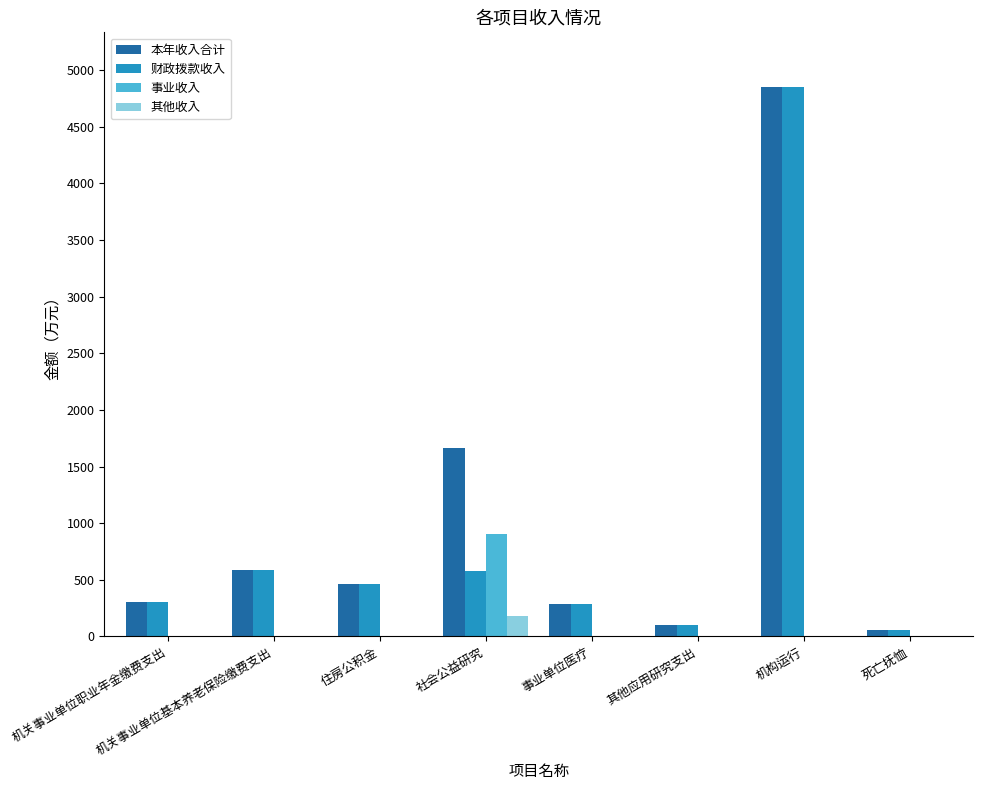

Is it true that 其他收入 equals 0.0 at 住房公积金?

True